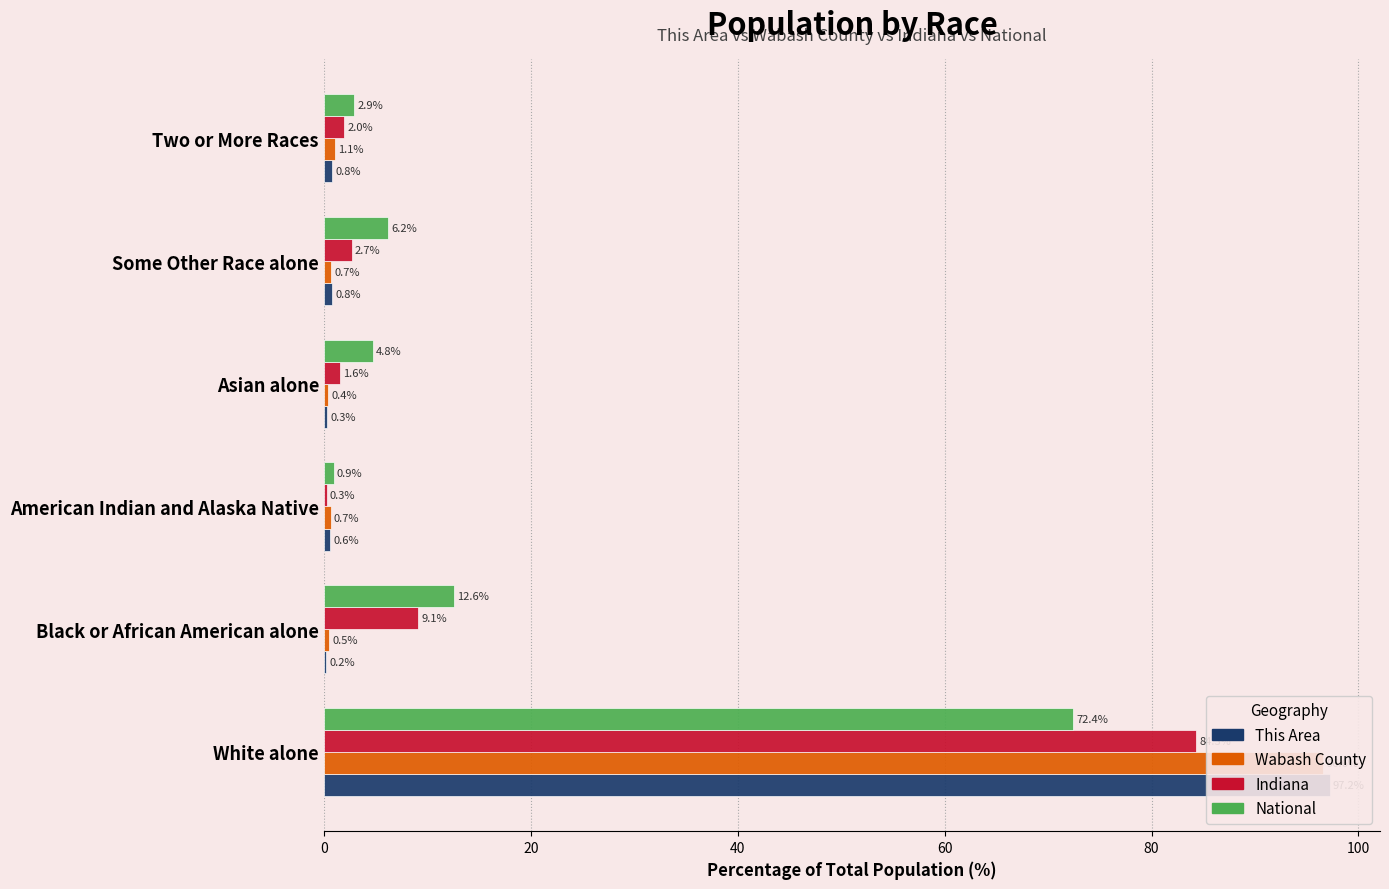

How many bars are there in each group?

4